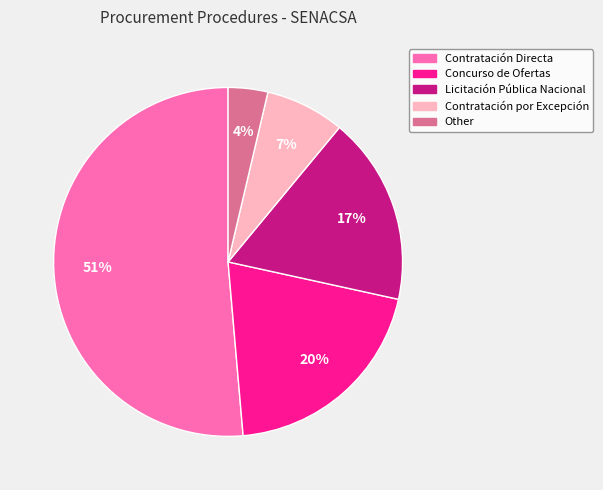

Between Contratación por Excepción and Contratación Directa, which is larger?

Contratación Directa